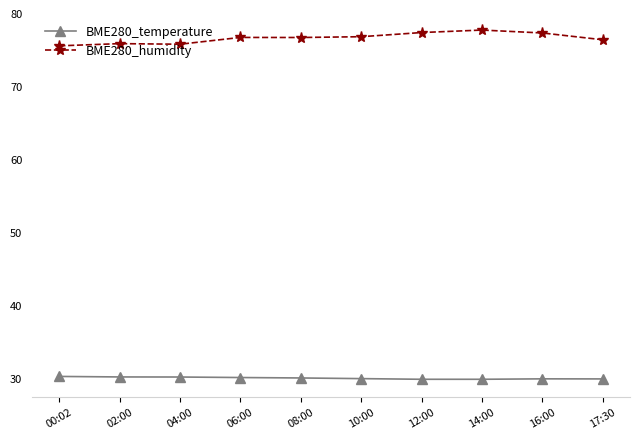

What is the label of the 10th point from the right?

00:02